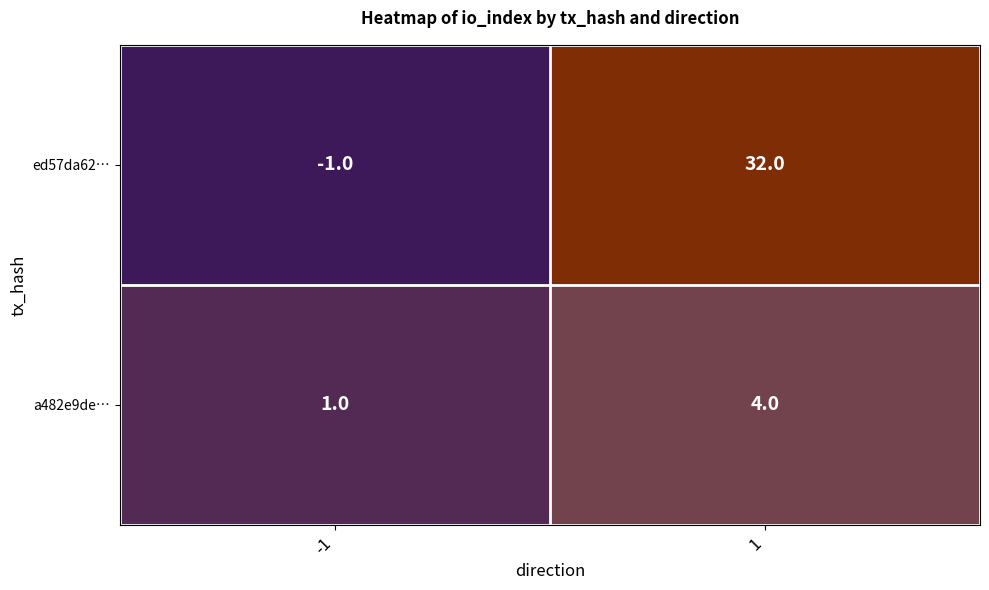

Rank the series by their maximum value, from highest to lowest.

ed57da62…, a482e9de…